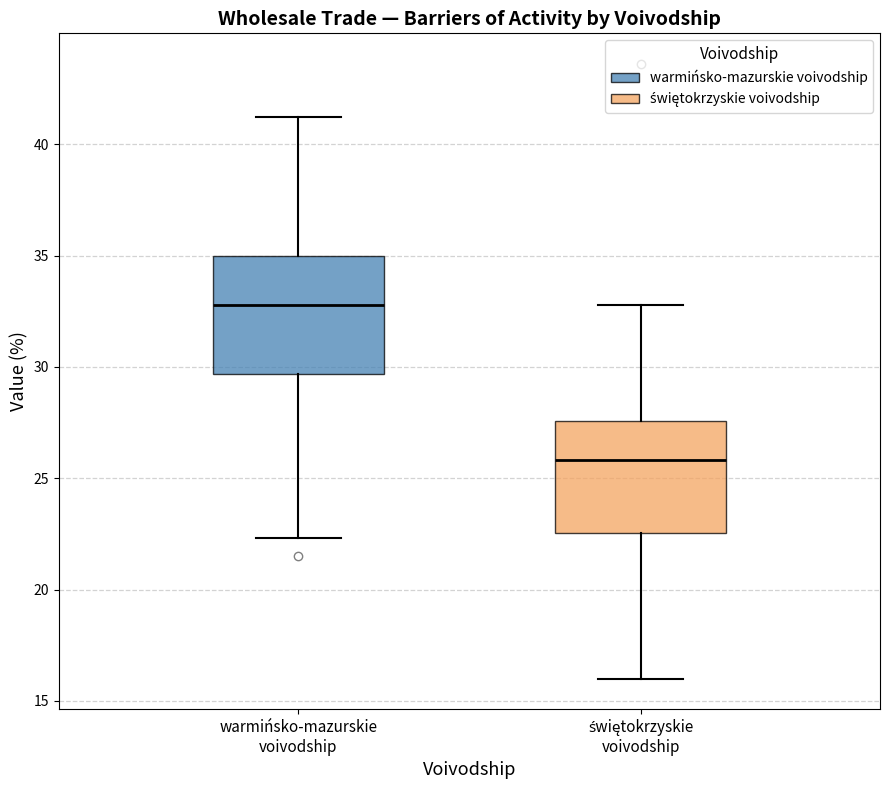

Which box has the highest median line?

warmińsko-mazurskie voivodship